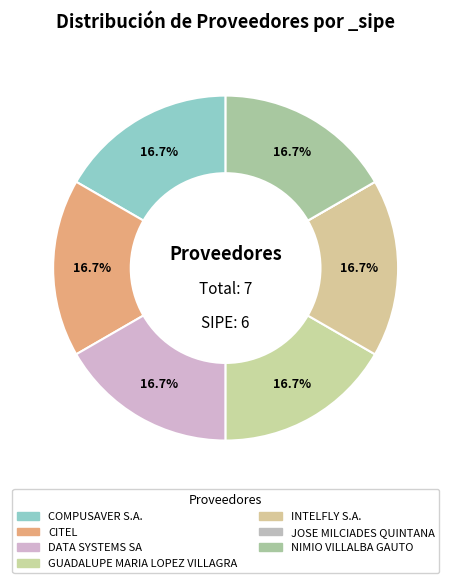

How much of the chart is everything except COMPUSAVER S.A.?

83.3%